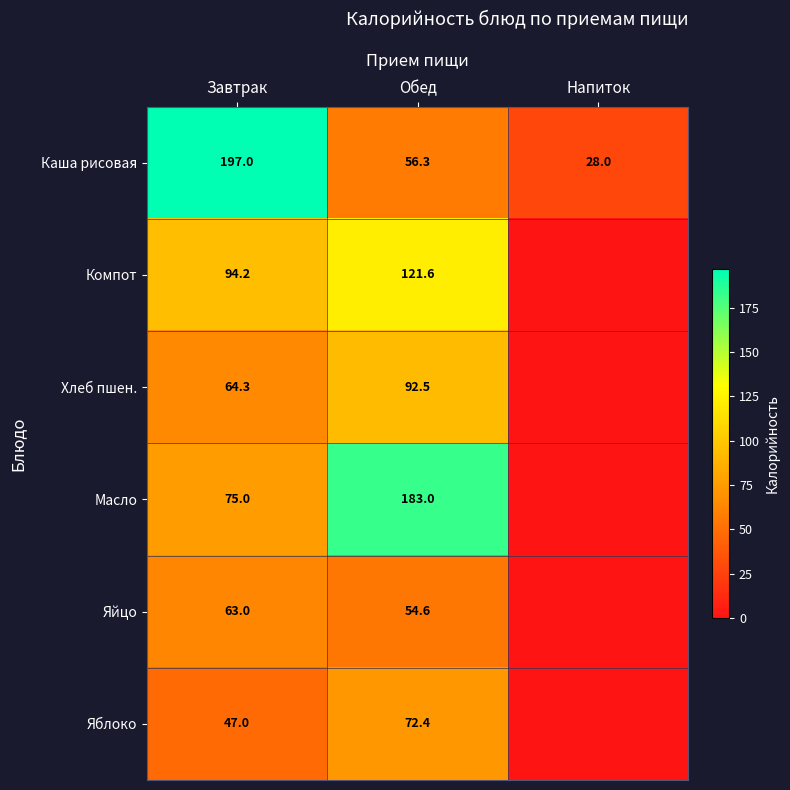

Between Завтрак and Обед, which series saw the biggest shift?

Каша рисовая